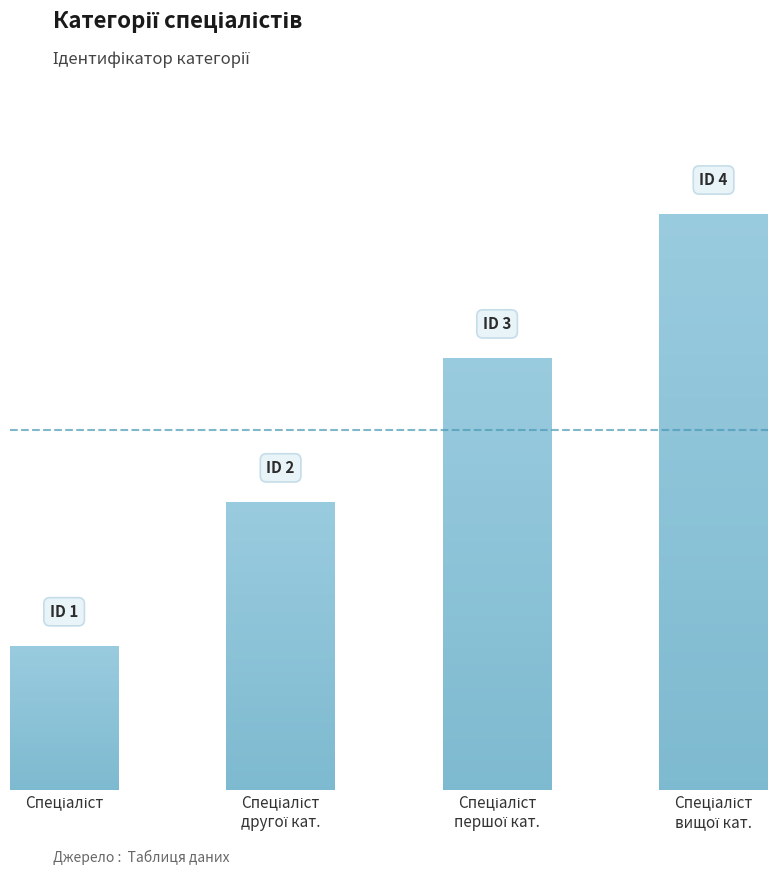

Count the number of categories in the chart.

4